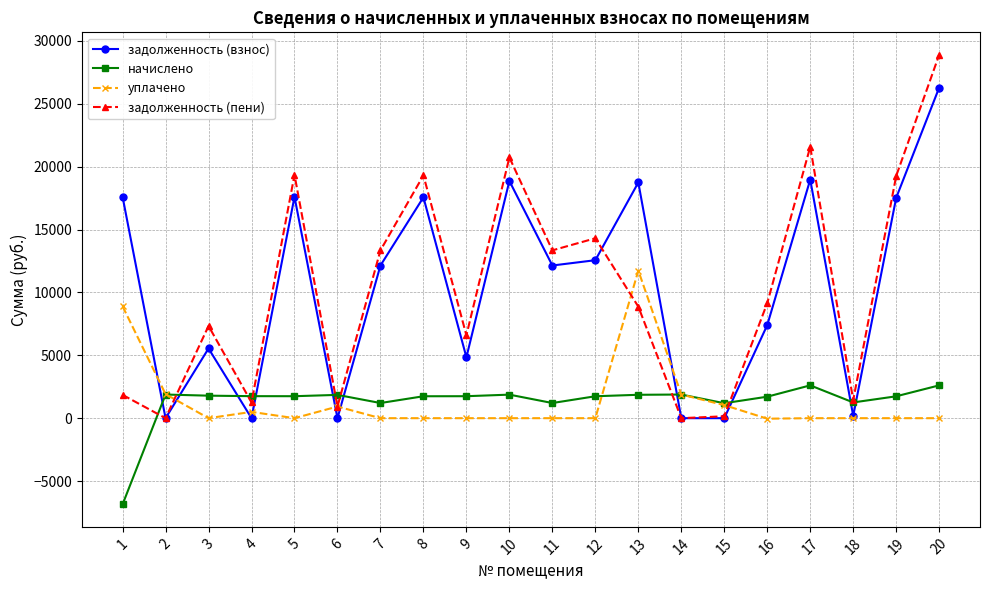

Is this an area chart (filled region under the line)?

No